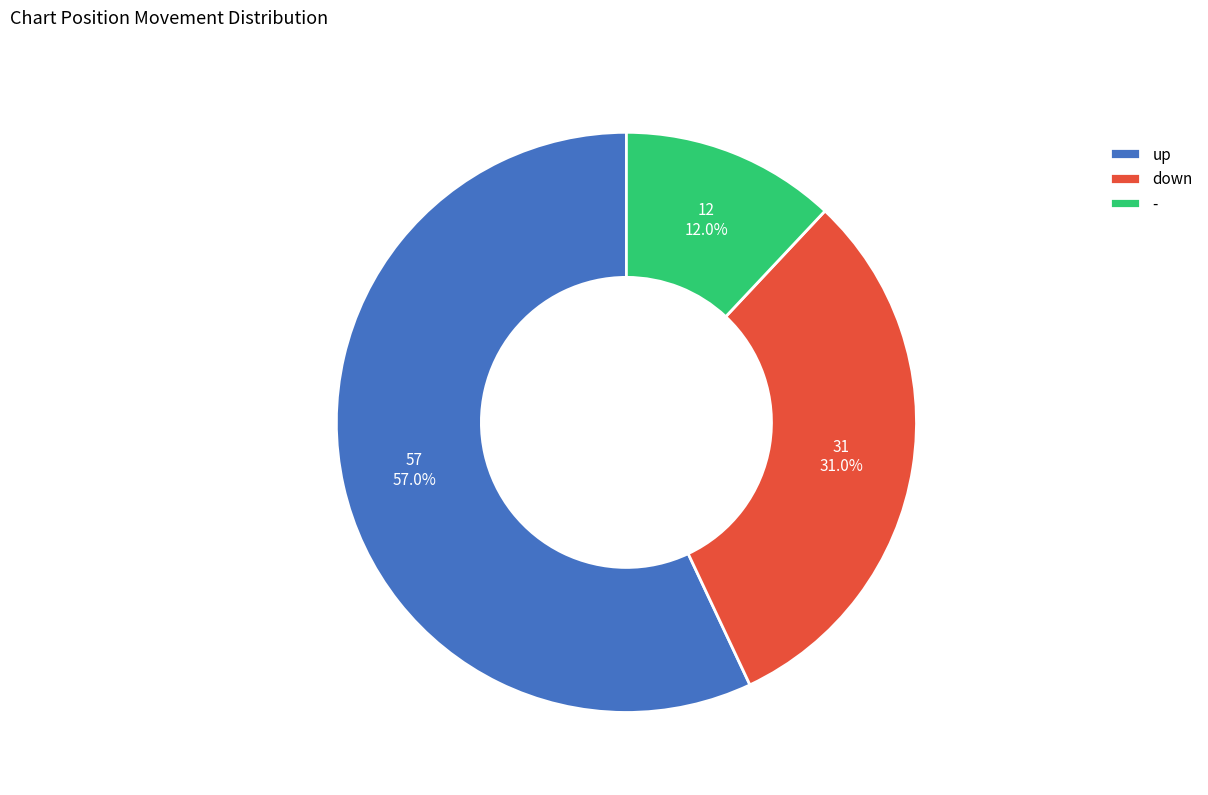

True or false: - accounts for 19% of the total.

False